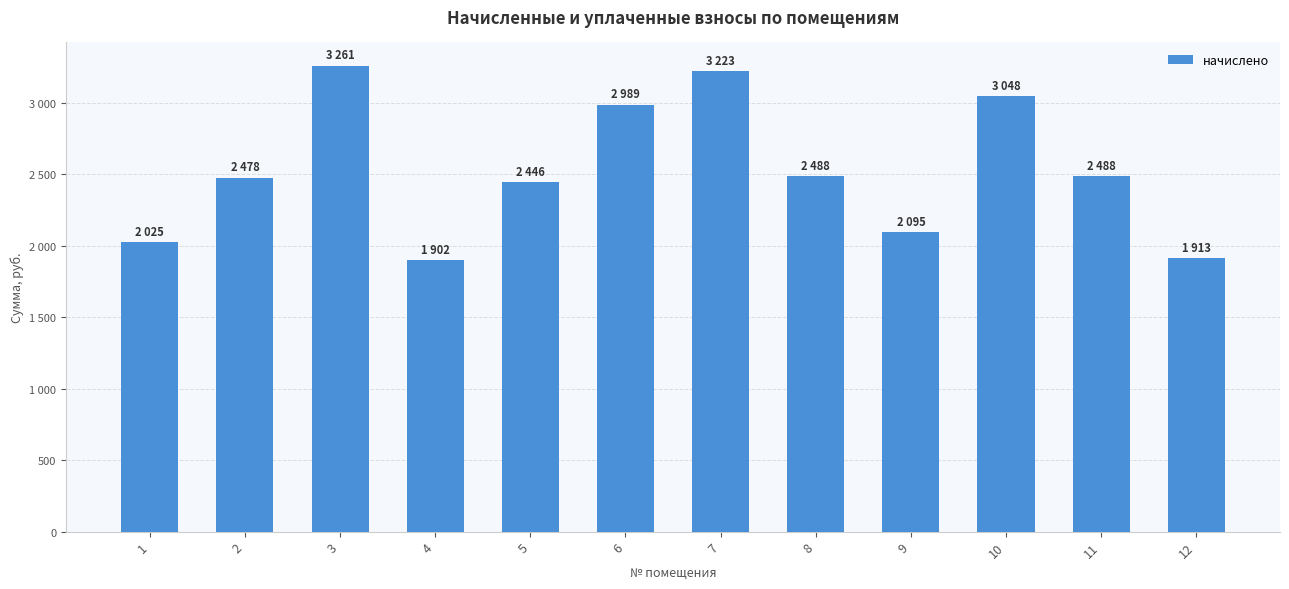

Is it true that the value at 1 is 428.9?

False